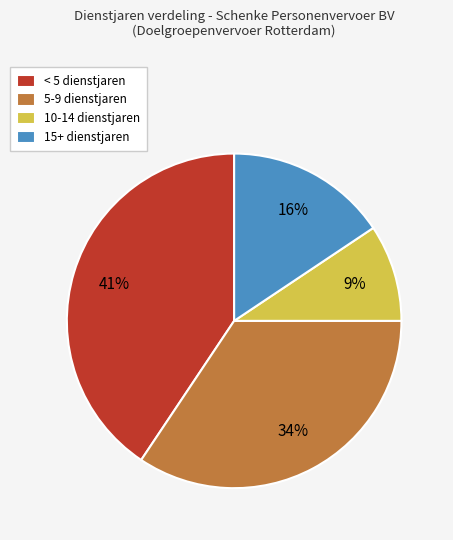

What is the largest slice in the pie chart?

< 5 dienstjaren